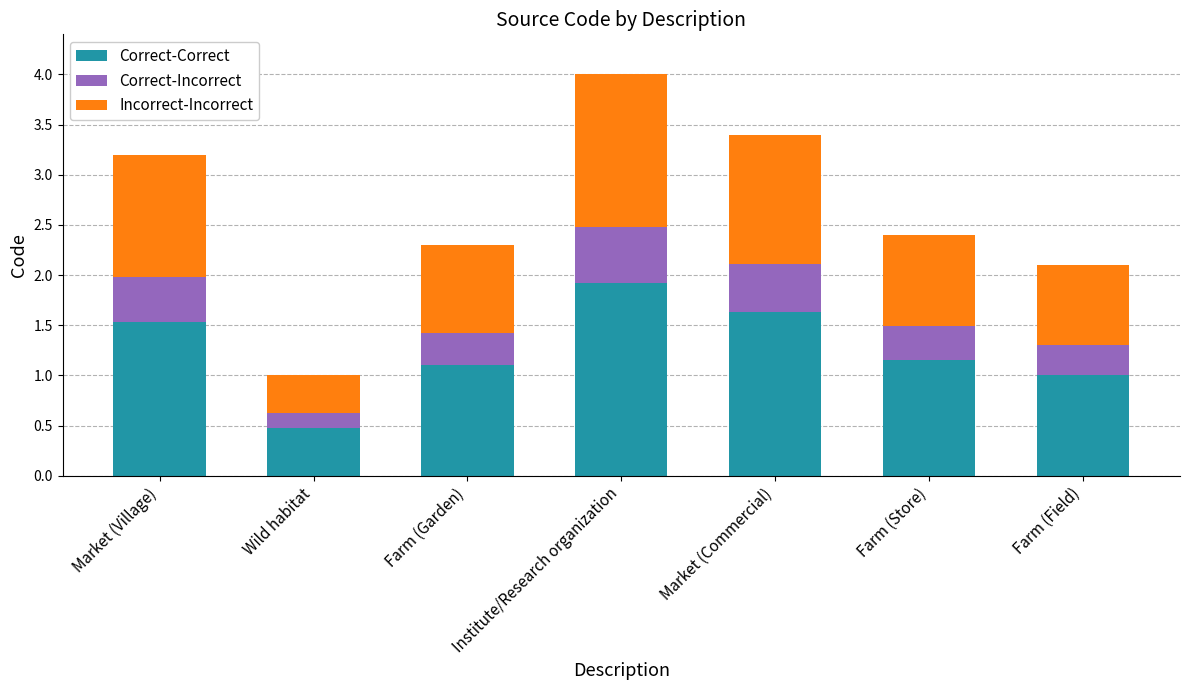

What is the average value of the Correct-Correct series?

1.3